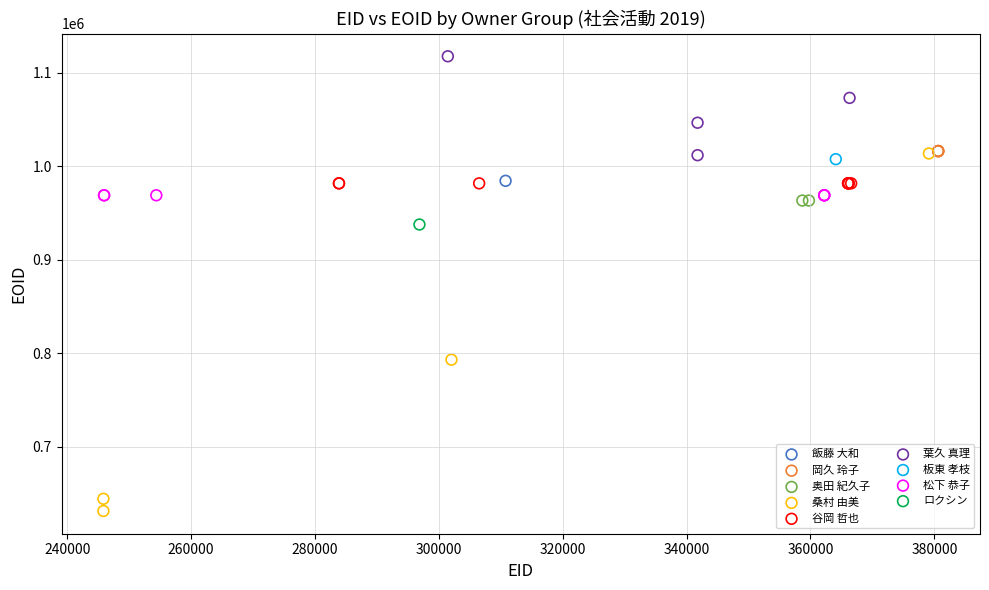

Which series contains the lowest Y value?

桑村 由美